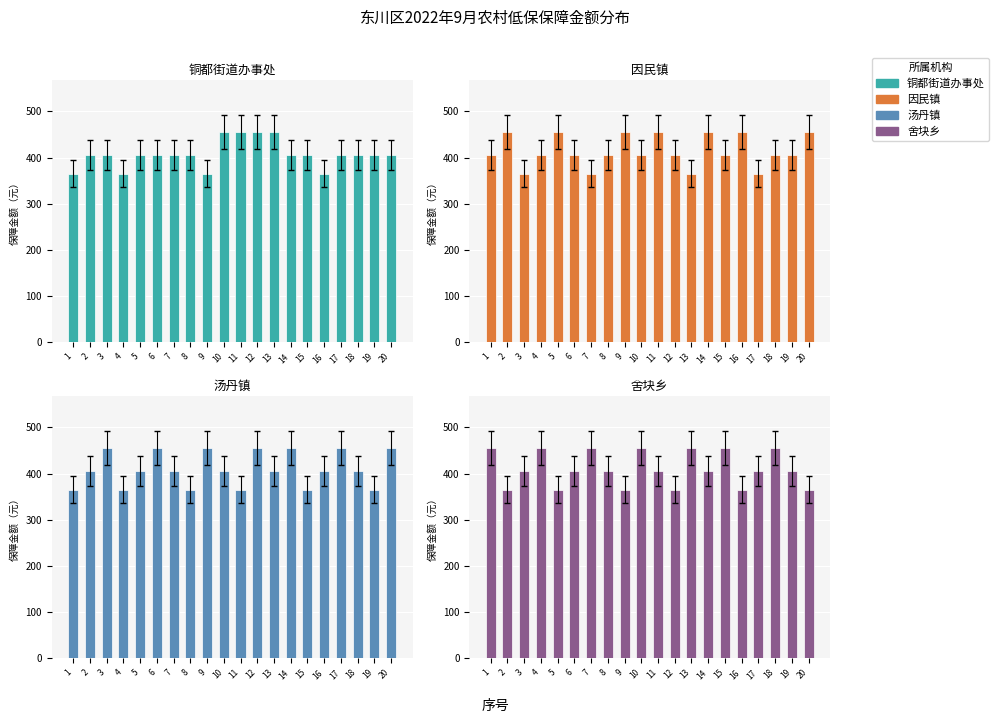

The 汤丹镇 series shows 405 at 2. True or false?

True